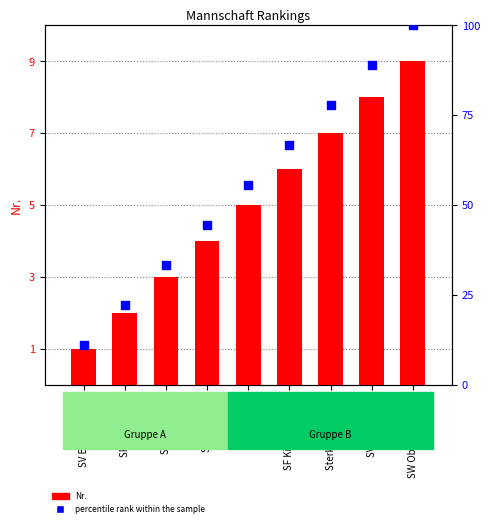

What are all the series names shown in the legend?

Nr., percentile rank within the sample